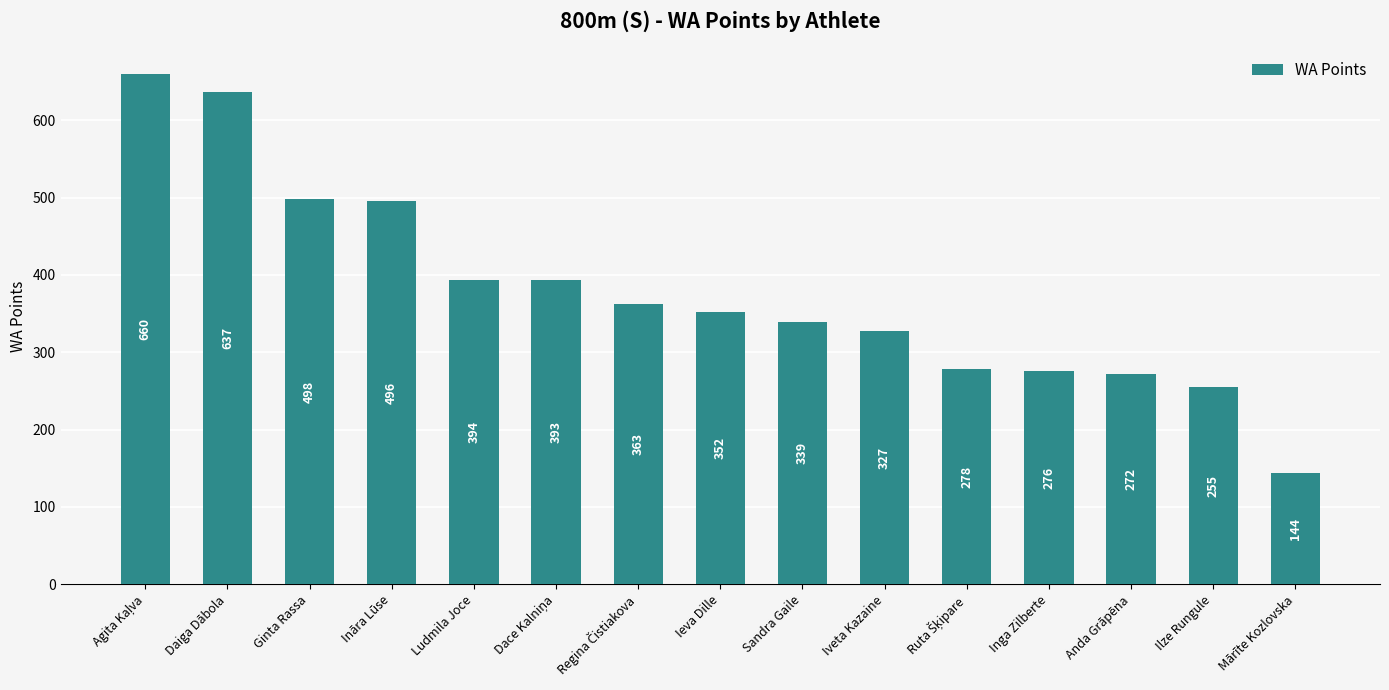

What is the approximate value at Ginta Rassa, to the nearest 100?

500